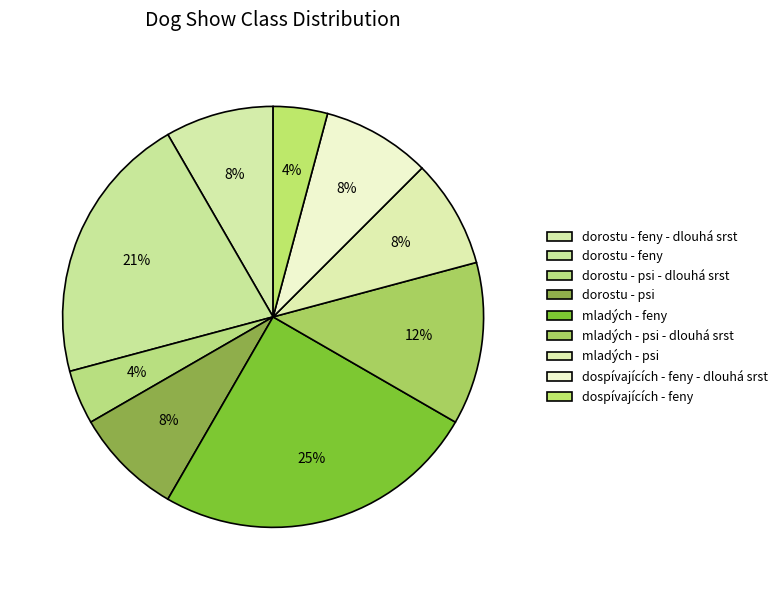

Which slice is the largest?

mladých - feny